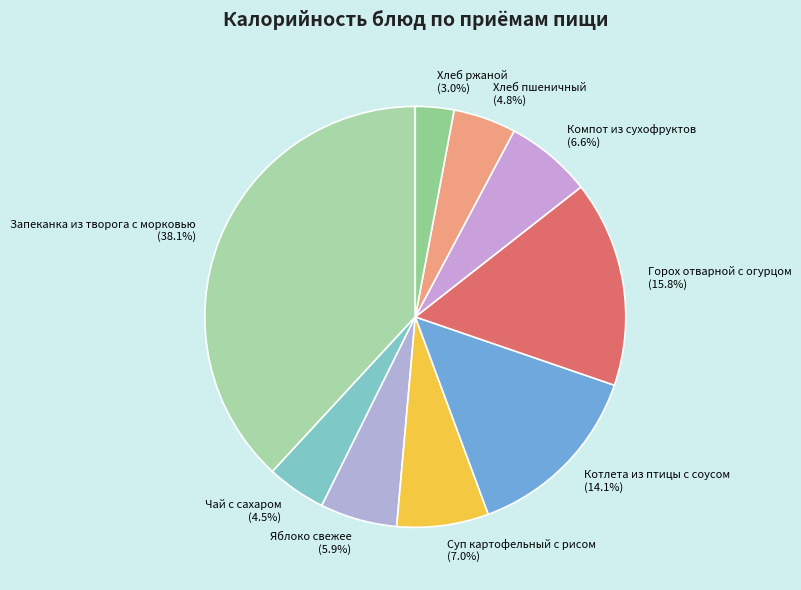

Combined, what portion of the pie is Запеканка из творога с морковью and Горох отварной с огурцом?

54.0%